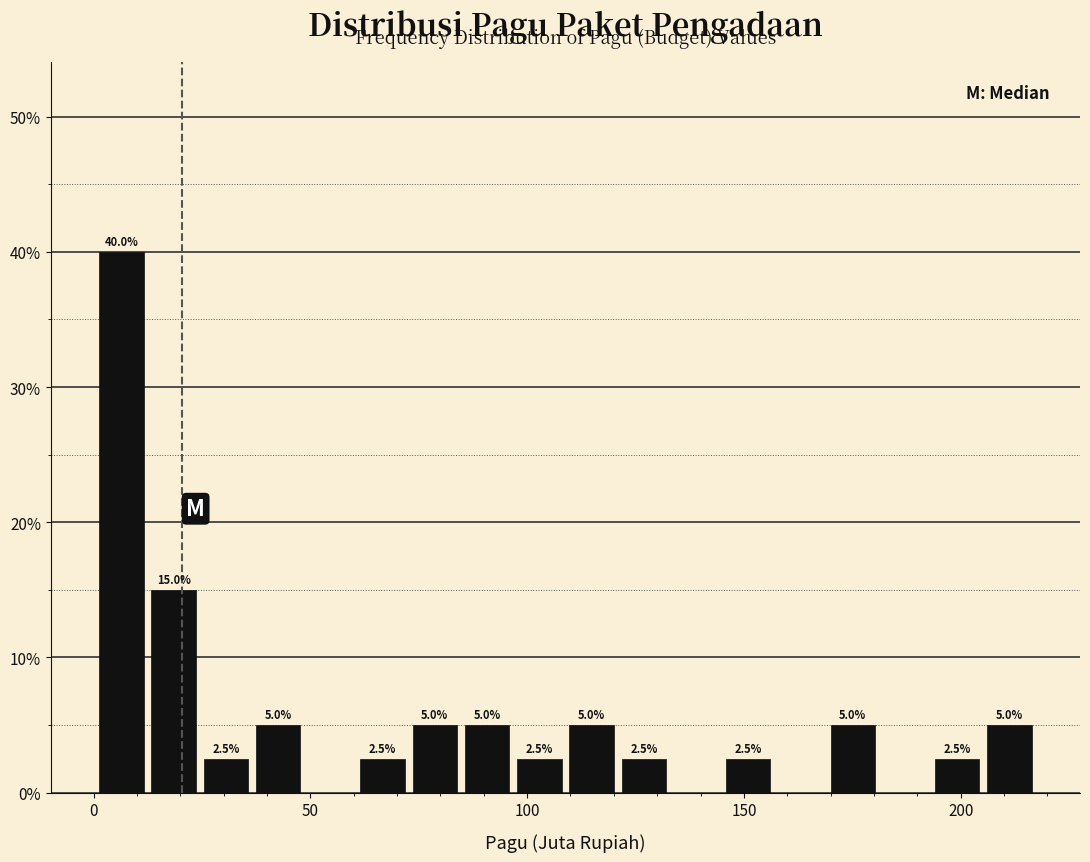

Around what value on the x-axis is the tallest bar? Give the approximate position of its centre, as read against the axis.

5